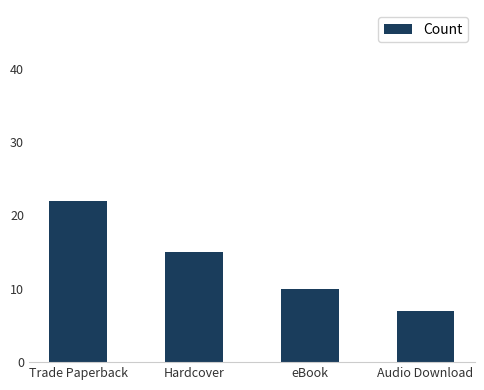

Reading left to right, transcribe all the data shown in this chart.

22	15	10	7